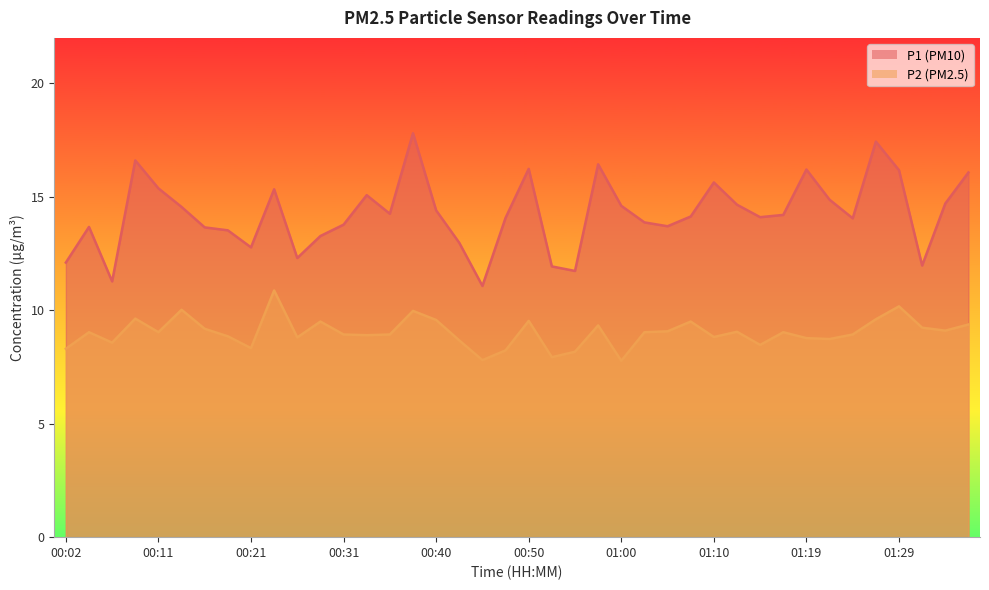

Reading right to left, extract all data points from this chart.

P1: 01:36=16.1	01:34=14.7	01:31=12.0	01:29=16.2	01:27=17.4	01:24=14.1	01:22=14.9	01:19=16.2	01:17=14.2	01:15=14.1	01:12=14.7	01:10=15.6	01:07=14.1	01:05=13.7	01:02=13.9	01:00=14.6	00:57=16.4	00:55=11.7	00:53=11.9	00:50=16.2	00:48=14.1	00:45=11.1	00:43=13.0	00:40=14.4	00:38=17.8	00:36=14.2	00:33=15.1	00:31=13.8	00:28=13.3	00:26=12.3	00:24=15.3	00:21=12.8	00:19=13.5	00:16=13.7	00:14=14.6	00:11=15.4	00:09=16.6	00:06=11.3	00:04=13.7	00:02=12.1
P2: 01:36=9.4	01:34=9.1	01:31=9.2	01:29=10.2	01:27=9.6	01:24=8.9	01:22=8.7	01:19=8.8	01:17=9.0	01:15=8.5	01:12=9.1	01:10=8.8	01:07=9.5	01:05=9.1	01:02=9.0	01:00=7.8	00:57=9.3	00:55=8.2	00:53=7.9	00:50=9.5	00:48=8.2	00:45=7.8	00:43=8.7	00:40=9.6	00:38=10.0	00:36=8.9	00:33=8.9	00:31=8.9	00:28=9.5	00:26=8.8	00:24=10.9	00:21=8.3	00:19=8.8	00:16=9.2	00:14=10.0	00:11=9.0	00:09=9.6	00:06=8.6	00:04=9.0	00:02=8.3